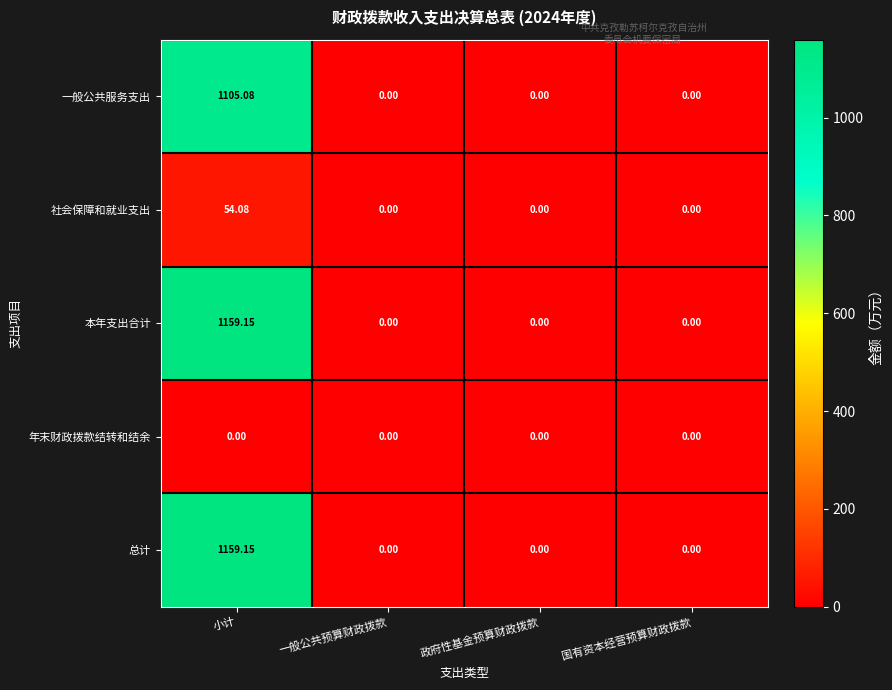

Which category has the highest value across all series?

小计